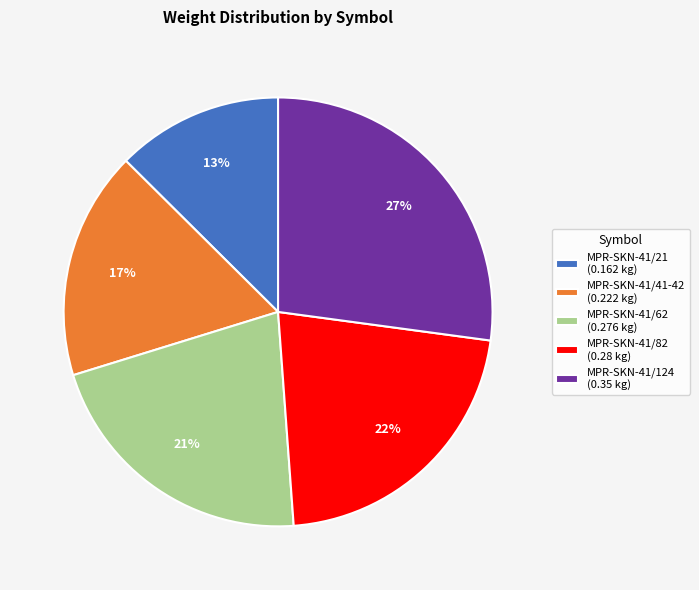

Combined, do MPR-SKN-41/124 (0.35 kg) and MPR-SKN-41/41-42 (0.222 kg) account for over 50%?

No